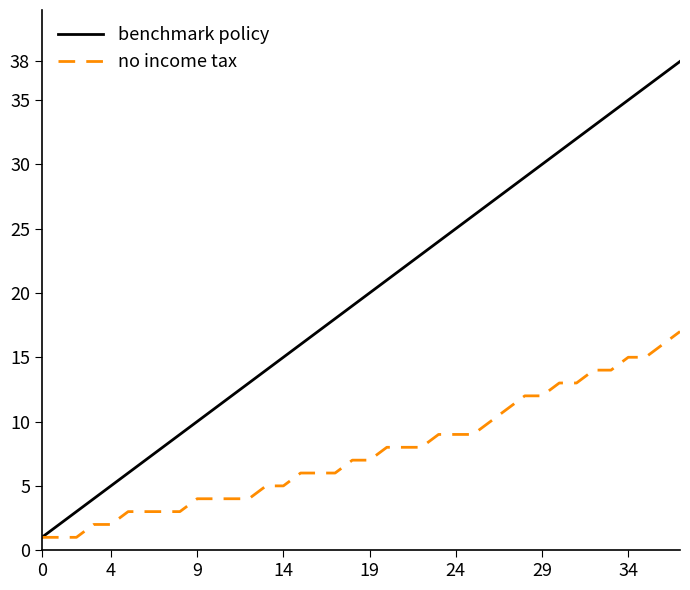

Rank the series by their maximum value, from lowest to highest.

no income tax, benchmark policy